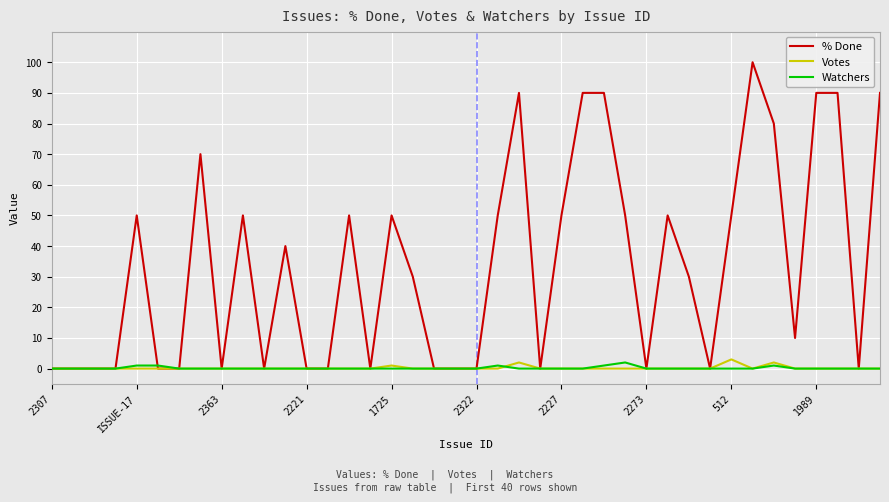

What are all the series names shown in the legend?

% Done, Votes, Watchers